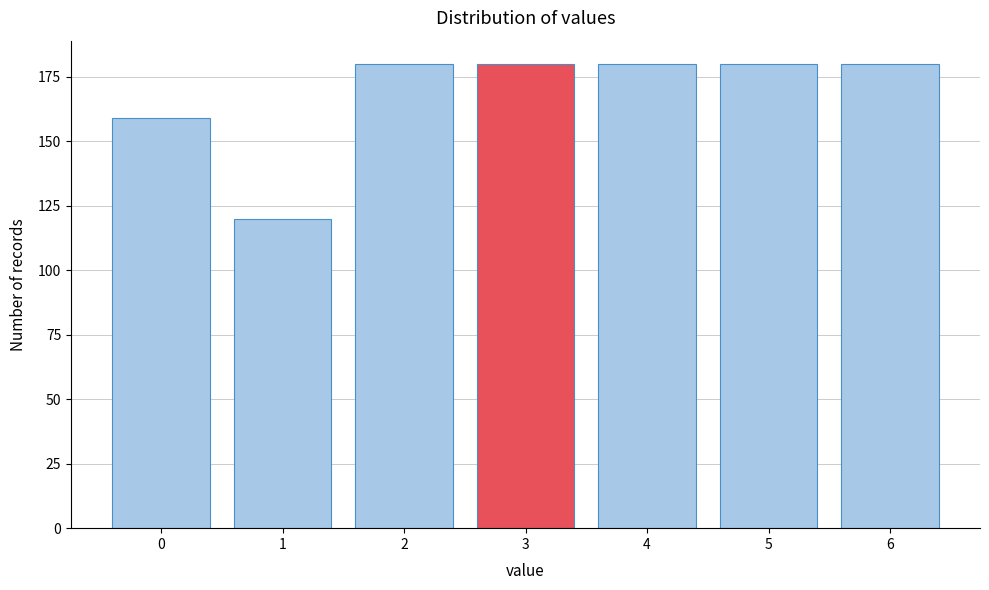

Reading left to right, extract all data points from this chart.

159	120	180	180	180	180	180